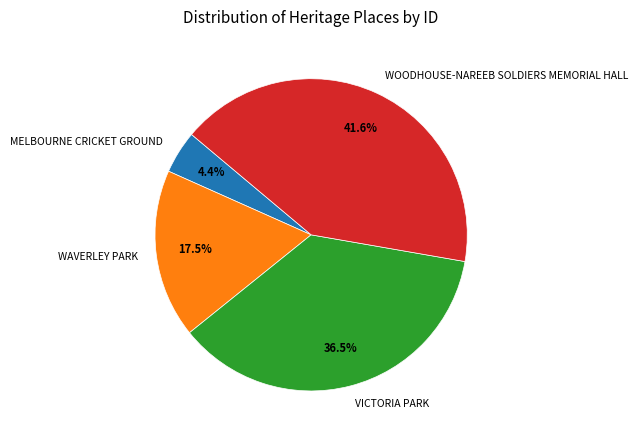

Which slice is the smallest?

MELBOURNE CRICKET GROUND